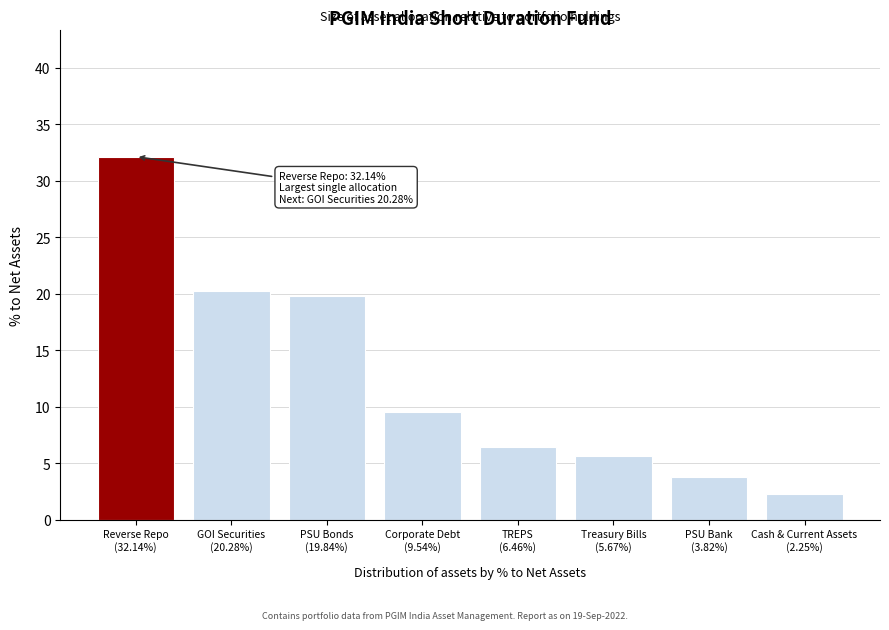

What is the sum of all values?

100.0